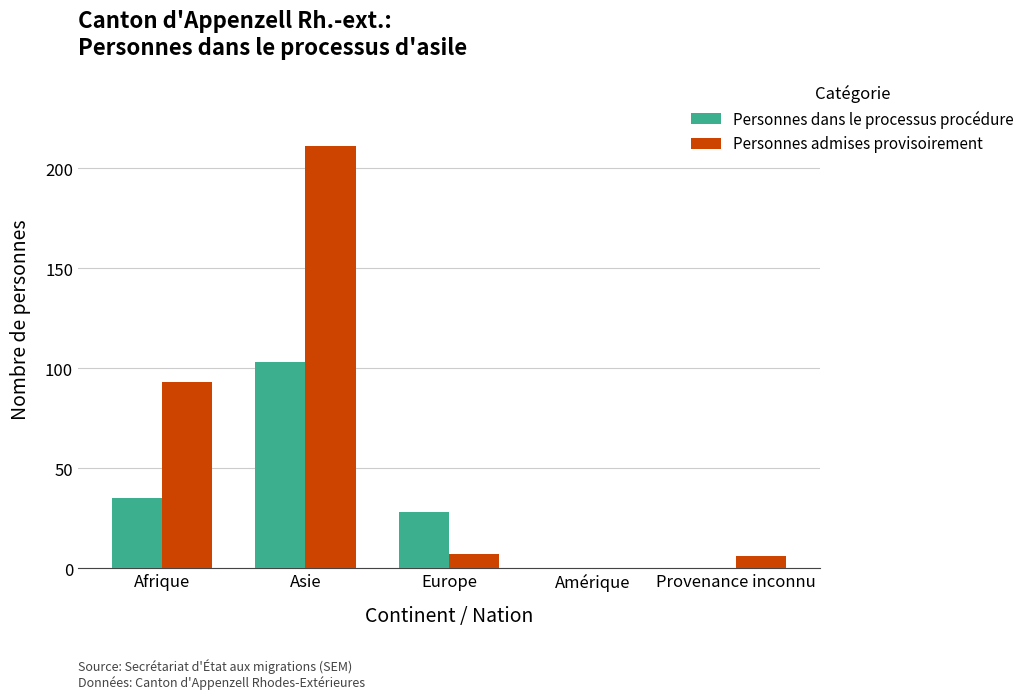

The value of Personnes dans le processus procédure at Europe is 28. True or false?

True